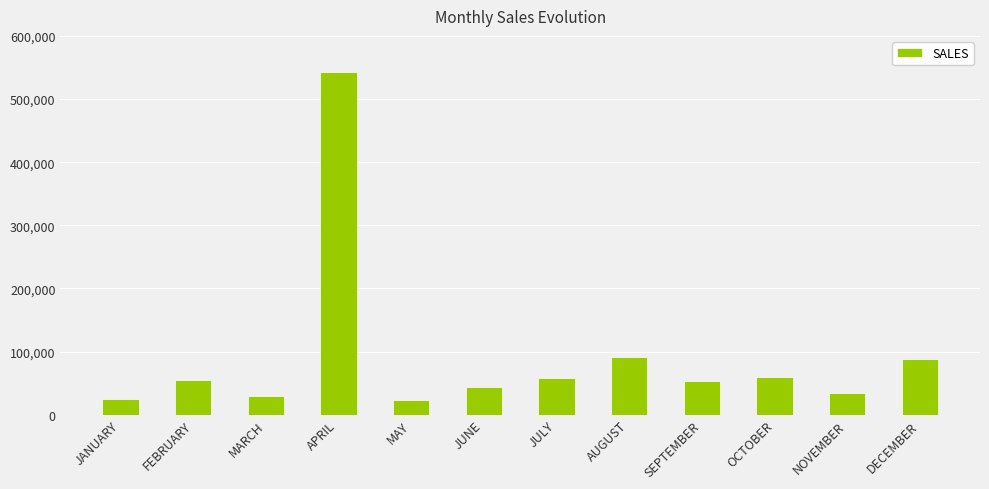

Which has a higher value, NOVEMBER or AUGUST?

AUGUST